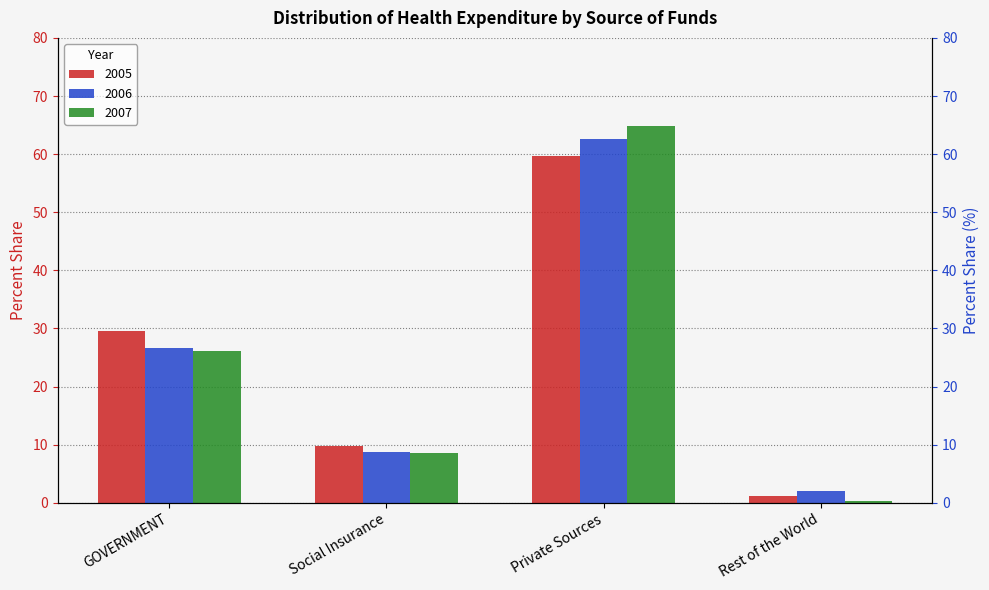

How many bars are there in total?

12